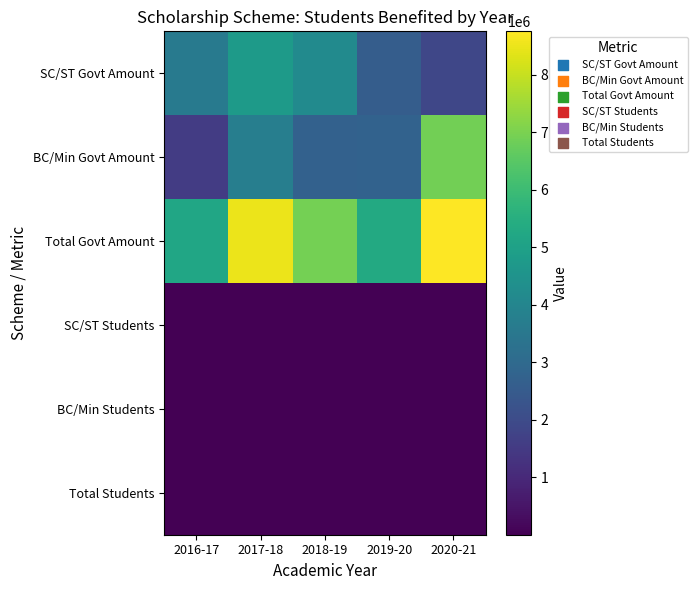

At how many categories does at least one series exceed 4937209?

5